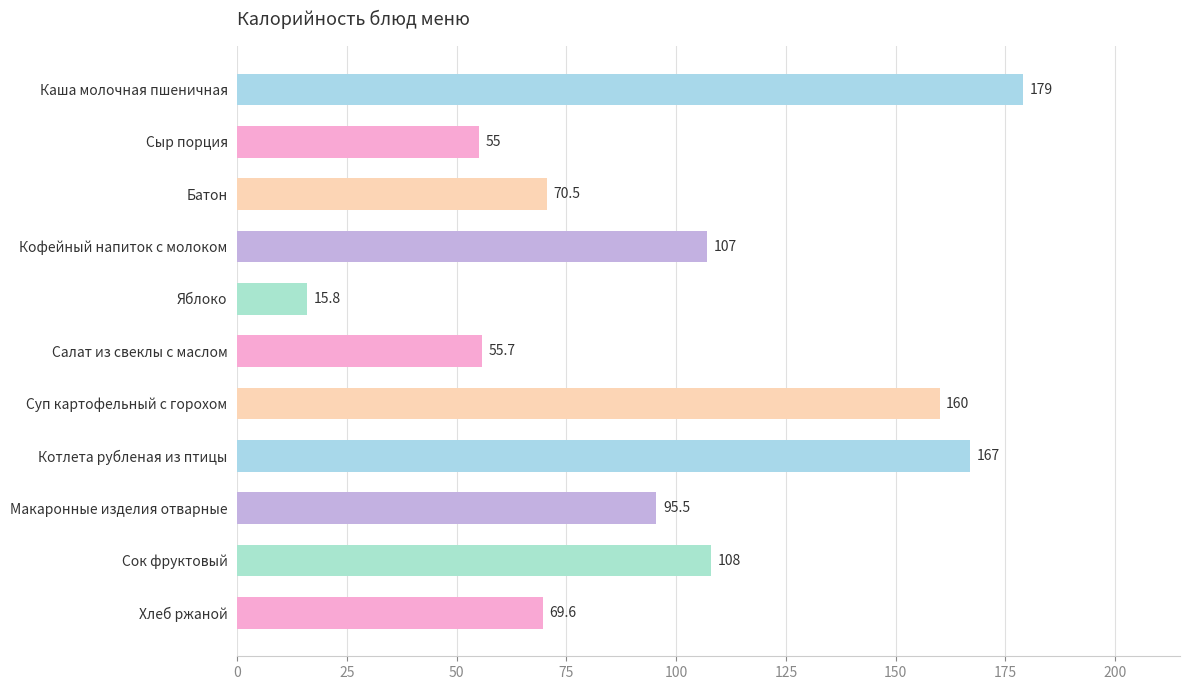

List the labels in order of value, largest first.

Каша молочная пшеничная, Котлета рубленая из птицы, Суп картофельный с горохом, Сок фруктовый, Кофейный напиток с молоком, Макаронные изделия отварные, Батон, Хлеб ржаной, Салат из свеклы с маслом, Сыр порция, Яблоко